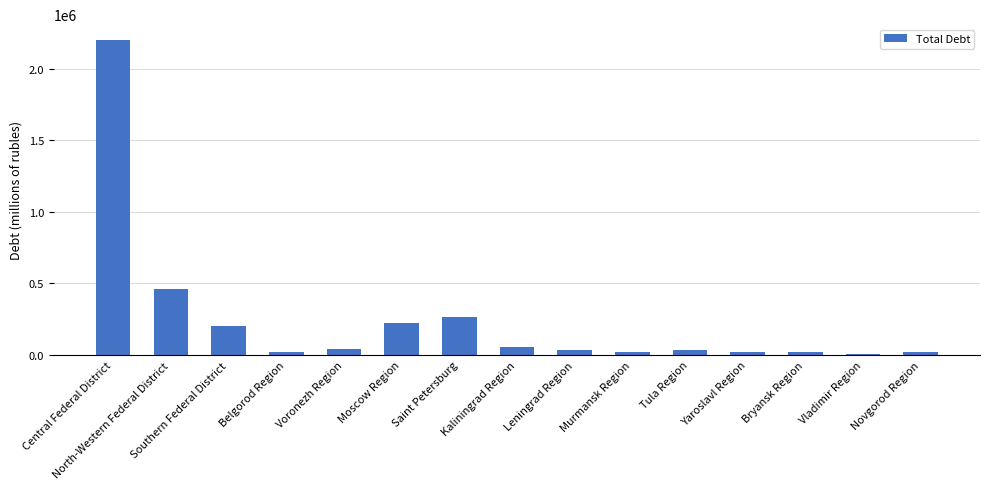

Where is the data nearest to the value 1102664?

North-Western Federal District